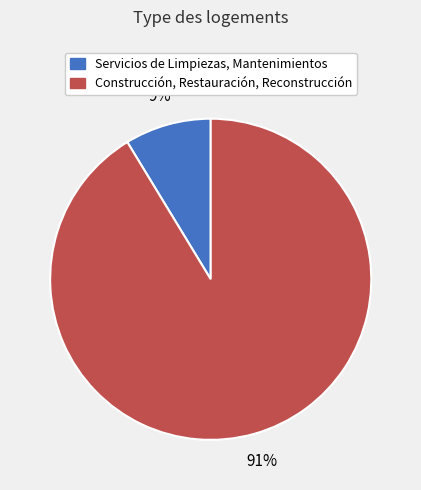

To the nearest percent, what is the combined percentage of Construcción, Restauración, Reconstrucción and Servicios de Limpiezas, Mantenimientos?

100%